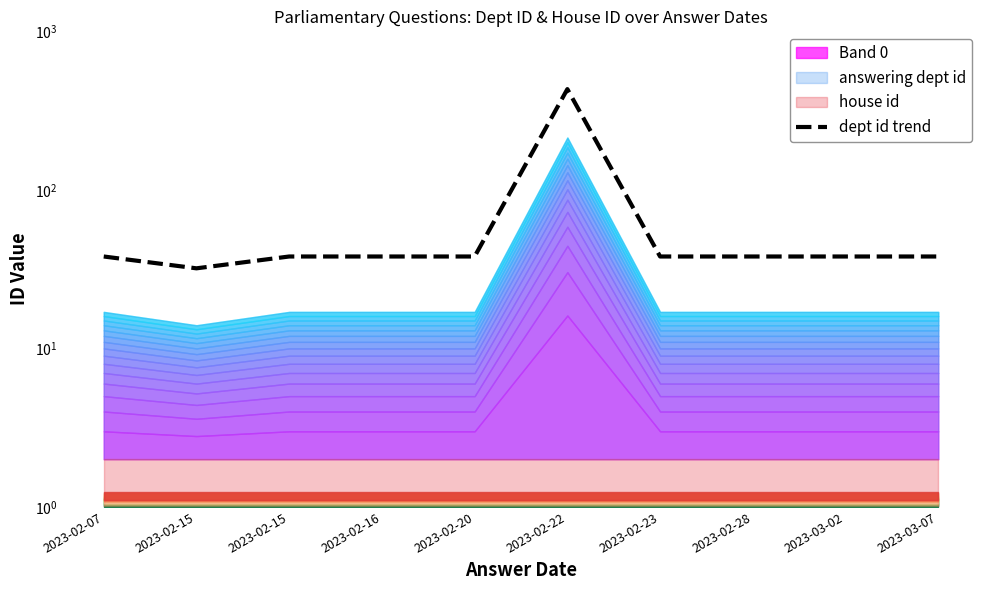

What value does the data have at 2023-02-15?

32